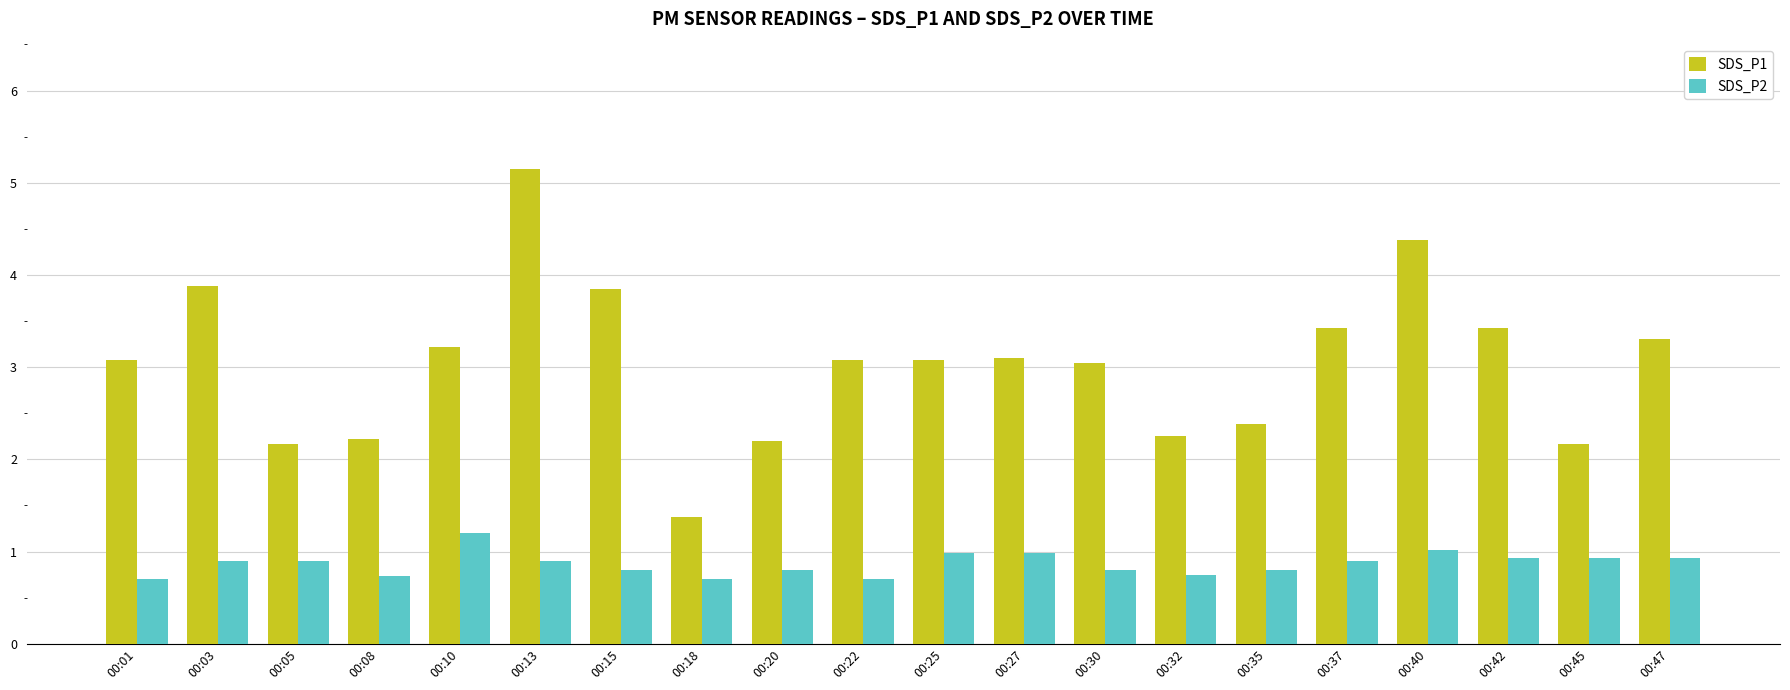

Rank the series at 00:20 from lowest to highest value.

SDS_P2, SDS_P1